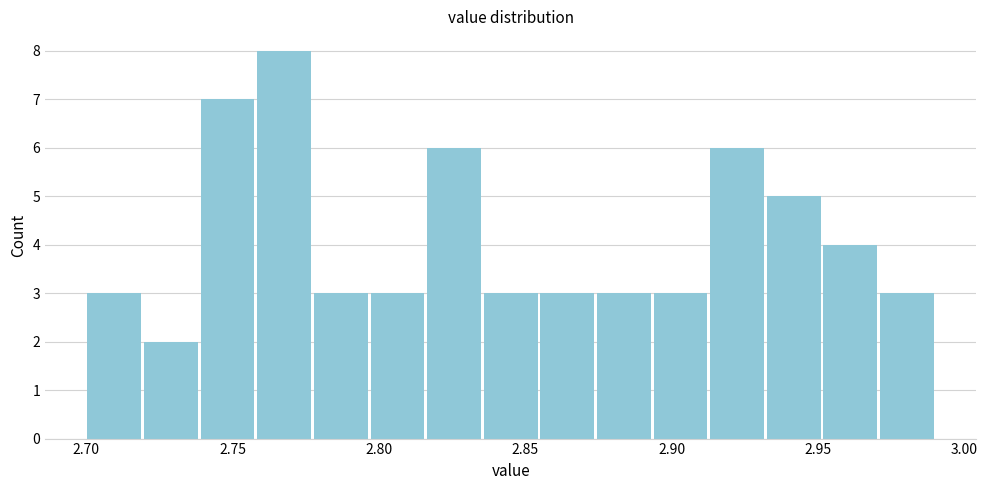

Read against the x-axis, roughly where is the centre of the tallest bar?

2.770